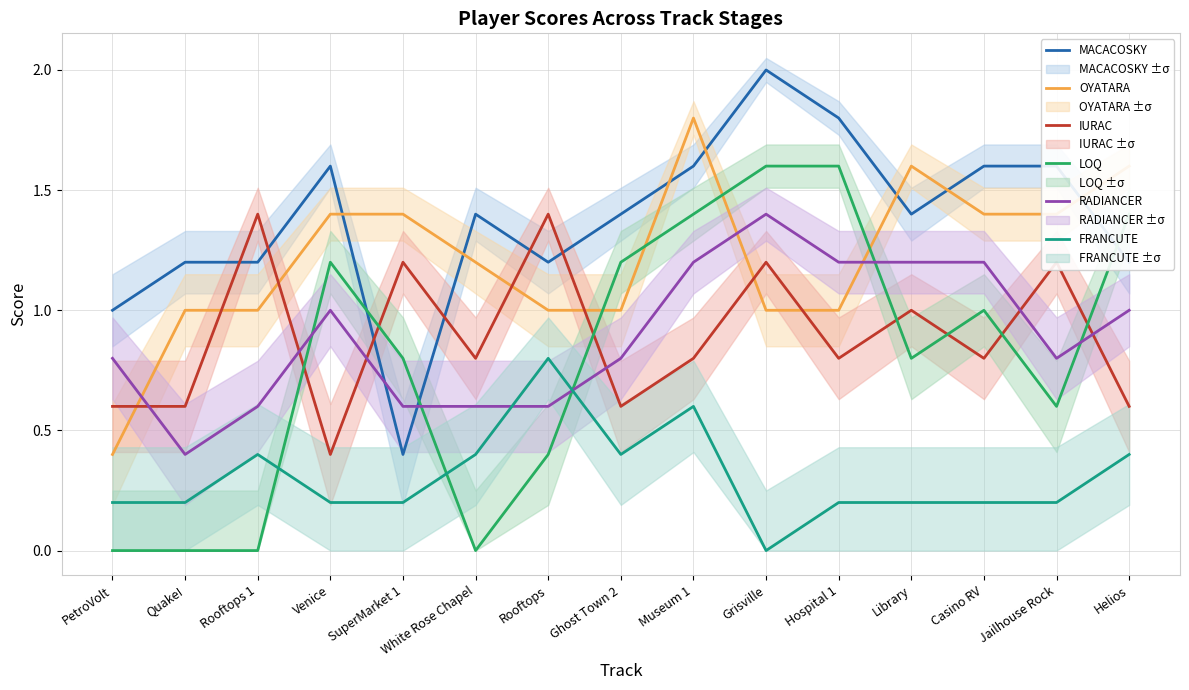

Rank the series by their maximum value, from highest to lowest.

MACACOSKY, OYATARA, LOQ, IURAC, RADIANCER, FRANCUTE